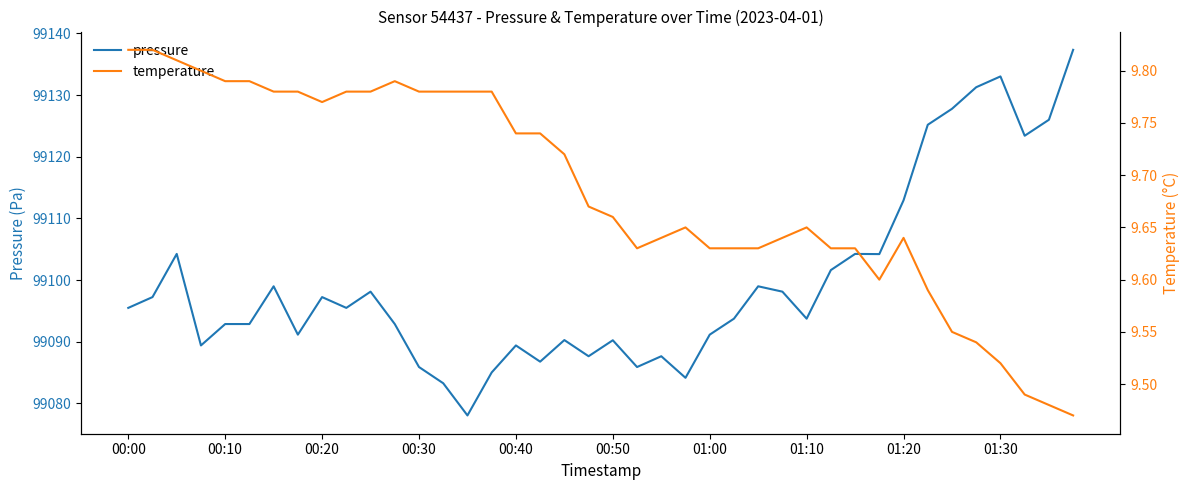

Reading left to right, extract all data points from this chart.

pressure: 99095.5	99097.2	99104.2	99089.4	99092.9	99092.9	99099.0	99091.2	99097.2	99095.5	99098.1	99092.9	99085.9	99083.3	99078.1	99085.0	99089.4	99086.8	99090.3	99087.7	99090.2	99085.9	99087.7	99084.2	99091.2	99093.8	99099.0	99098.1	99093.8	99101.6	99104.2	99104.2	99112.9	99125.2	99127.8	99131.3	99133.0	99123.4	99126.0	99137.3
temperature: 9.8	9.8	9.8	9.8	9.8	9.8	9.8	9.8	9.8	9.8	9.8	9.8	9.8	9.8	9.8	9.8	9.7	9.7	9.7	9.7	9.7	9.6	9.6	9.7	9.6	9.6	9.6	9.6	9.7	9.6	9.6	9.6	9.6	9.6	9.6	9.5	9.5	9.5	9.5	9.5